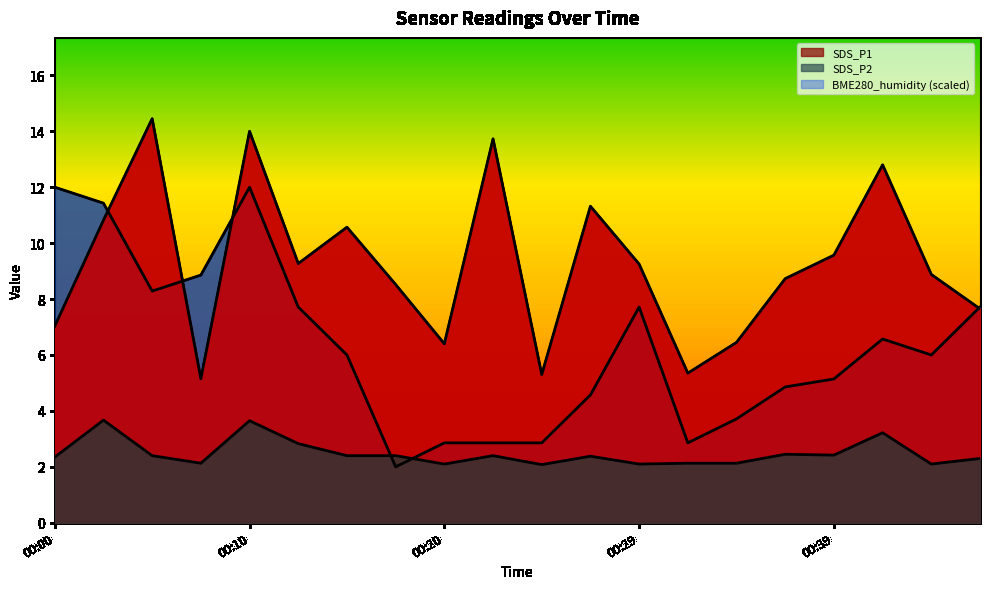

What are all the series names shown in the legend?

SDS_P1, SDS_P2, BME280_humidity